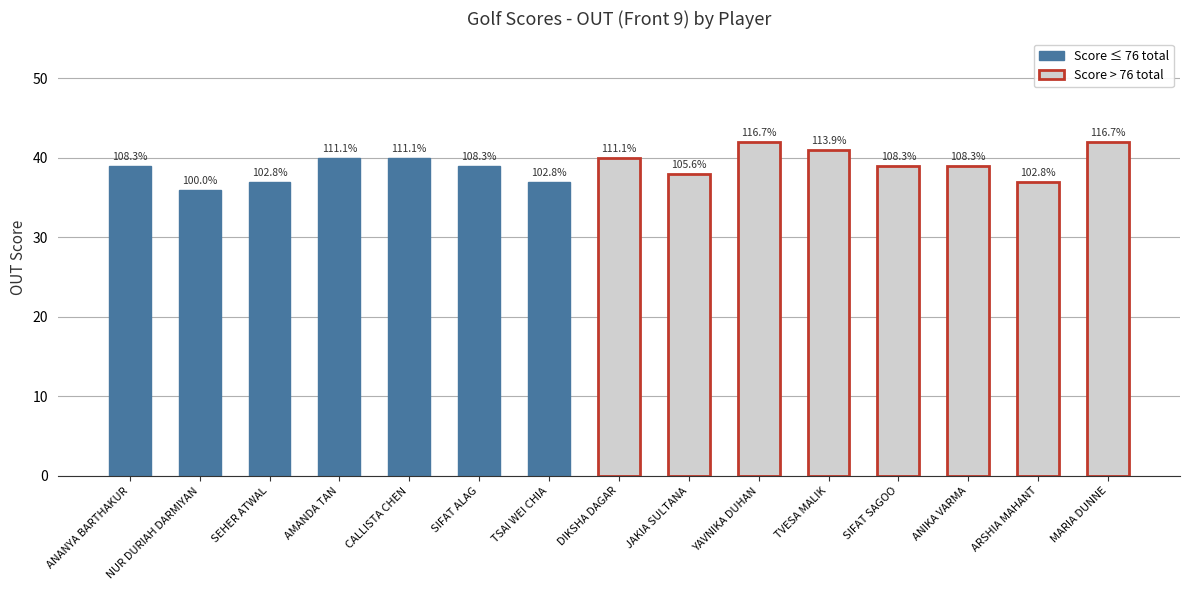

The value at SIFAT SAGOO is 14. True or false?

False